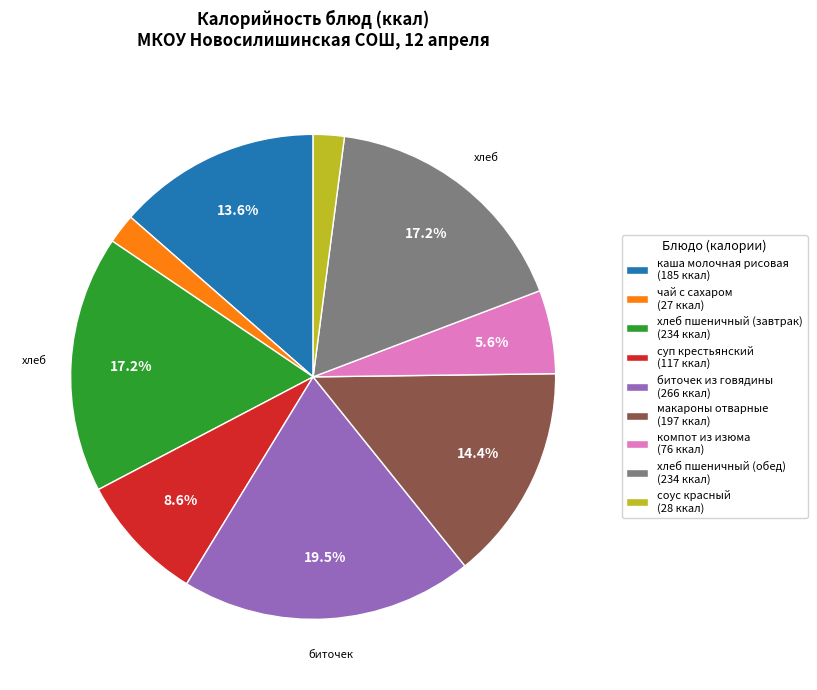

To the nearest percent, what is the difference between the каша молочная рисовая and чай с сахаром slice percentages?

12%